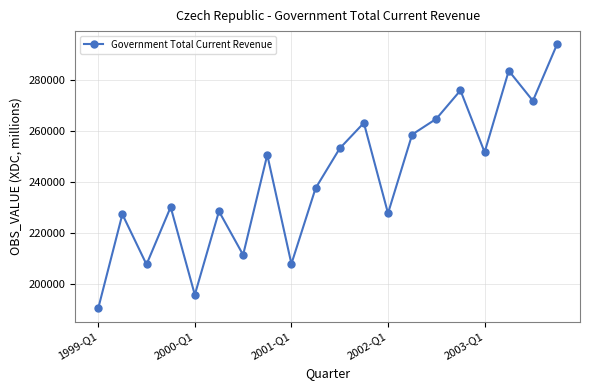

What is the value of the 15th point from the left?

264844